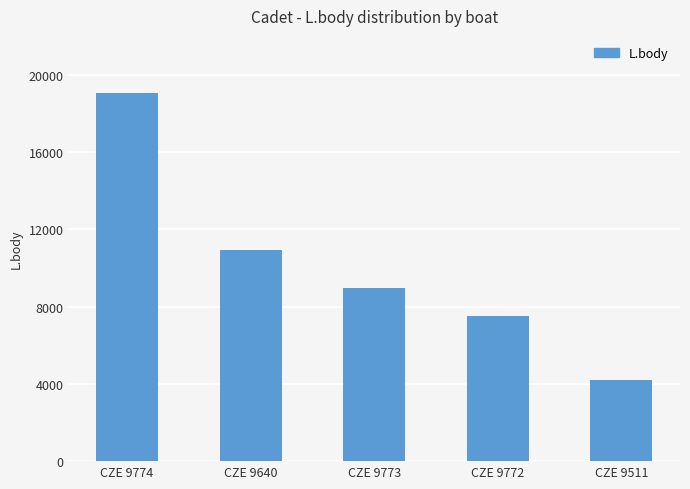

List the labels in order of value, smallest first.

CZE 9511, CZE 9772, CZE 9773, CZE 9640, CZE 9774